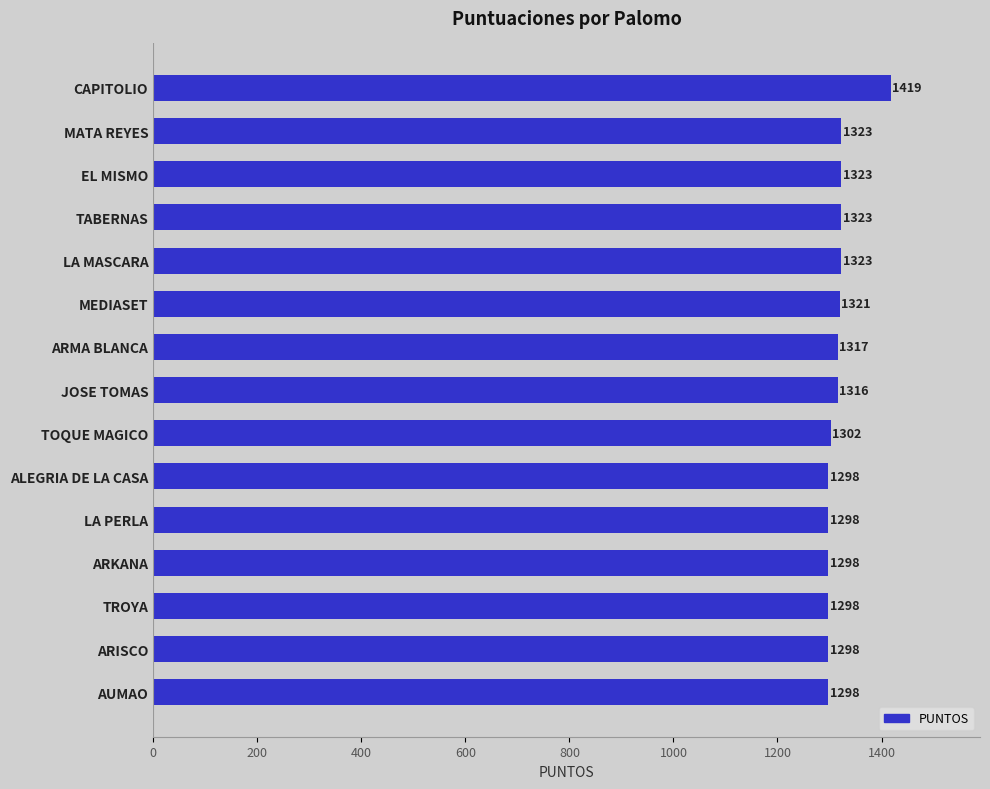

What is the difference between the second highest and second lowest values?

25